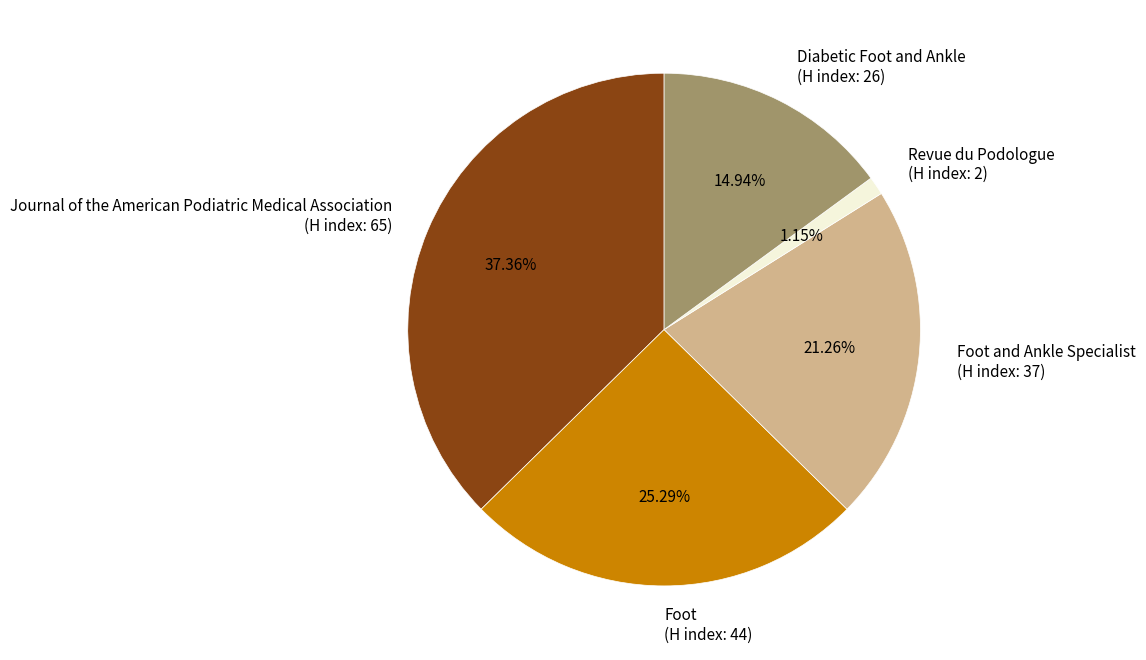

Which slice is the smallest?

Revue du Podologue (H index: 2)